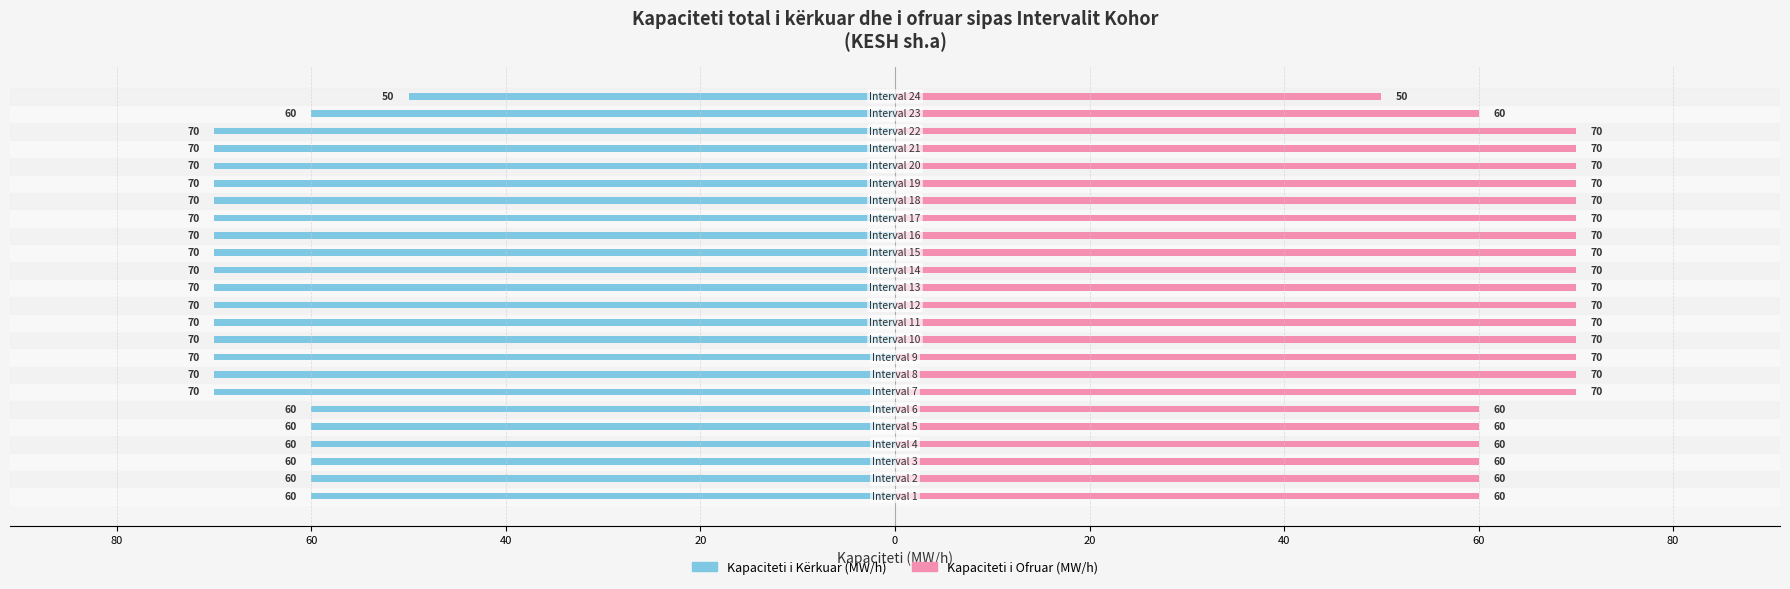

How many groups of bars are there?

24